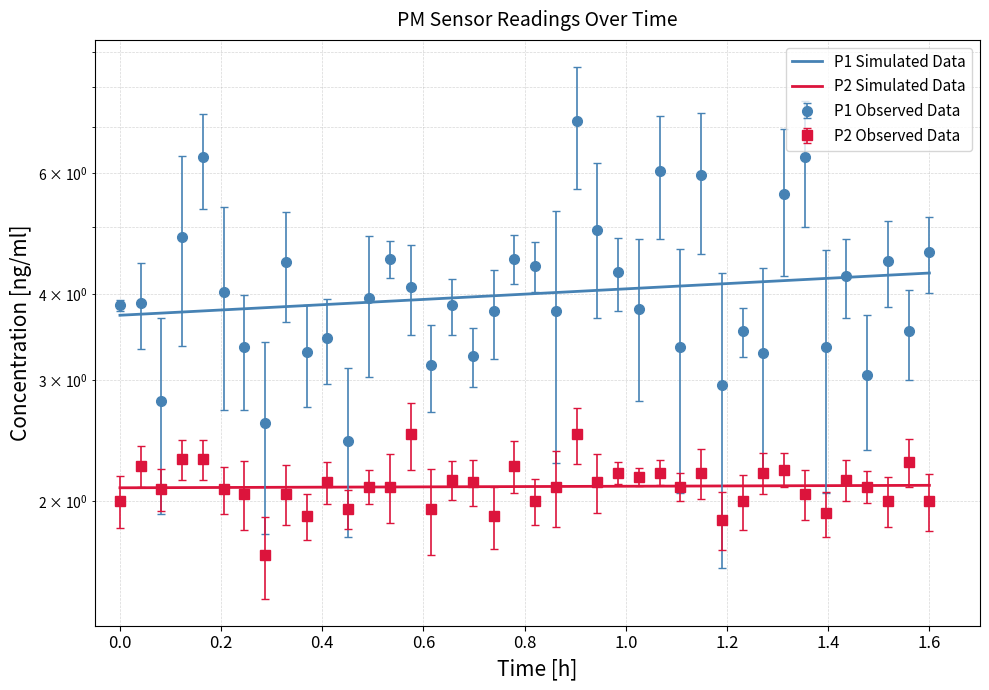

What is the sum of all P1 values?

165.0